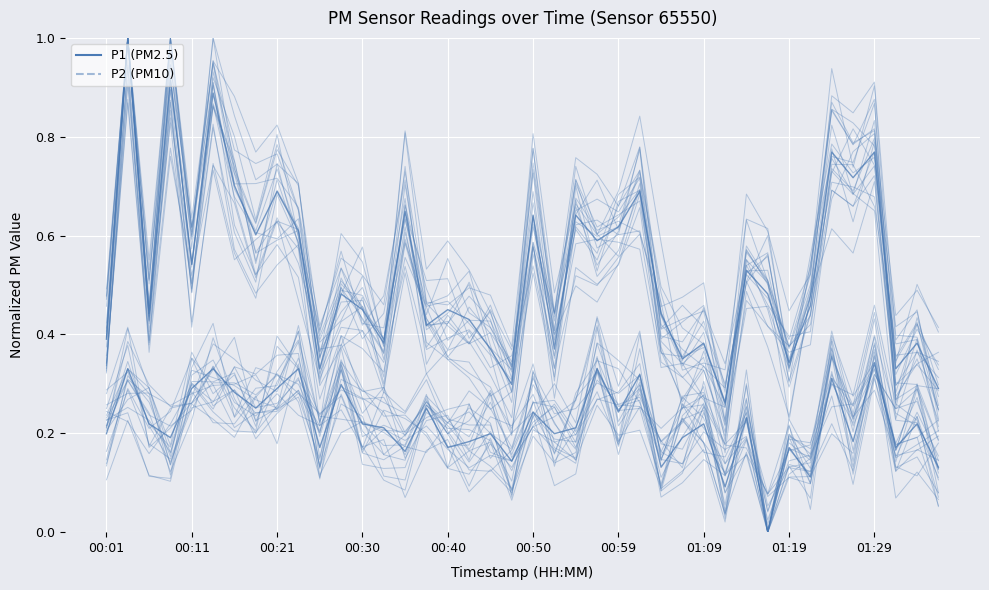

Rank the series at 00:11 from lowest to highest value.

P2, P1